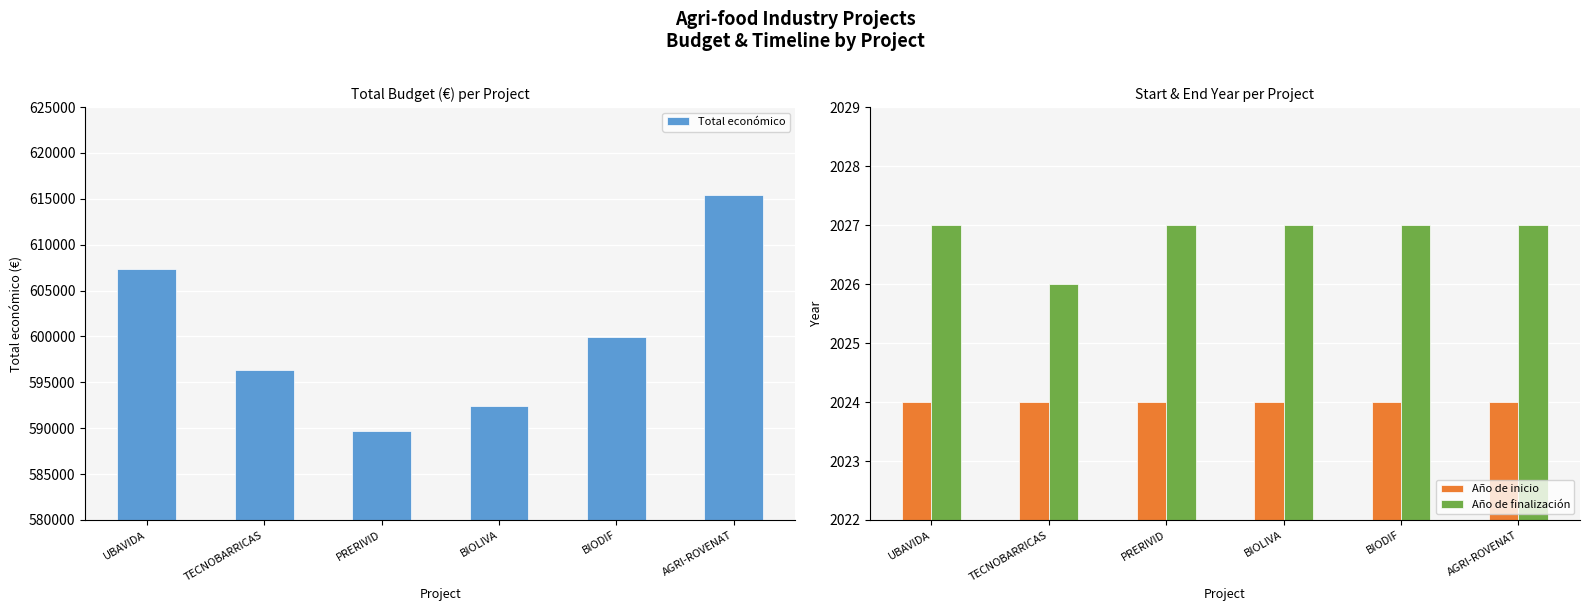

Count the number of categories in the chart.

6